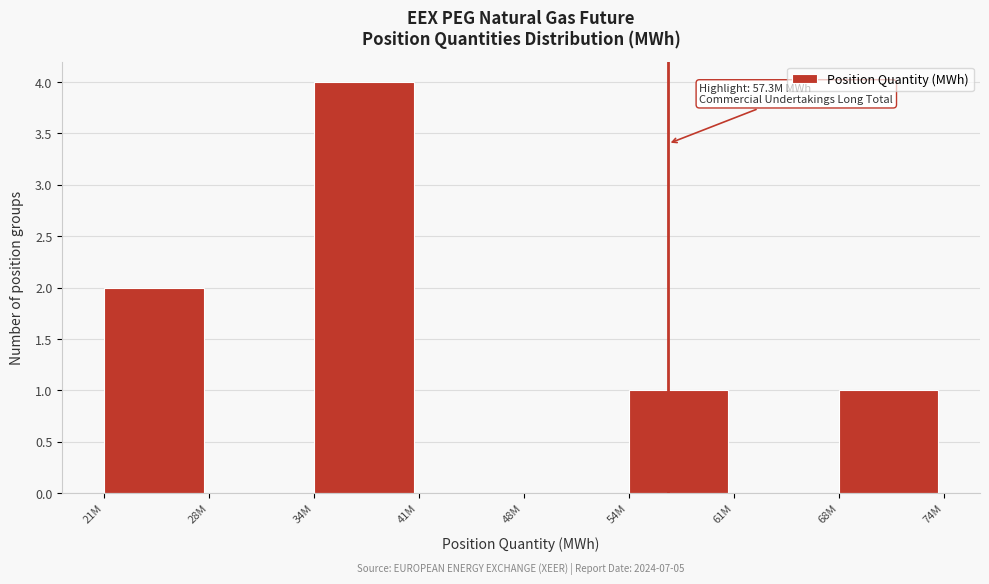

Reading right to left, transcribe all the data shown in this chart.

68M=1	61M=0	54M=1	48M=0	41M=0	34M=4	28M=0	21M=2